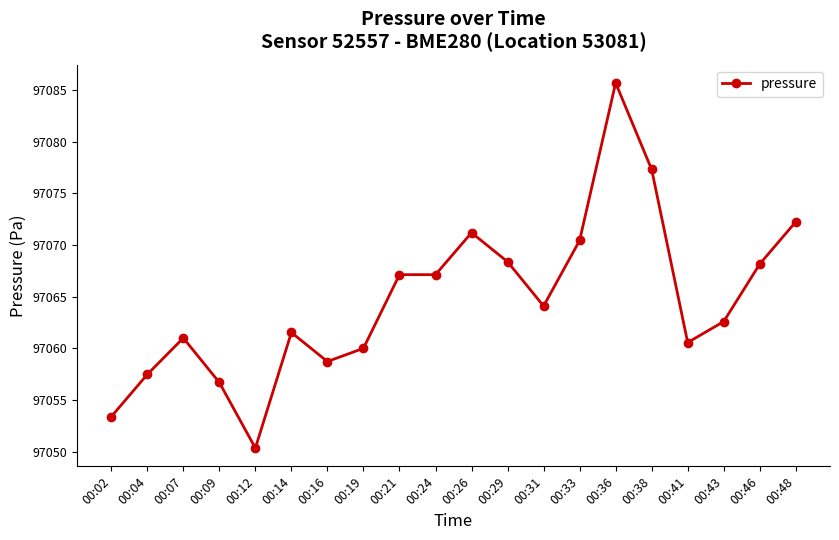

What is the difference between the values at 00:26 and 00:07?

10.2